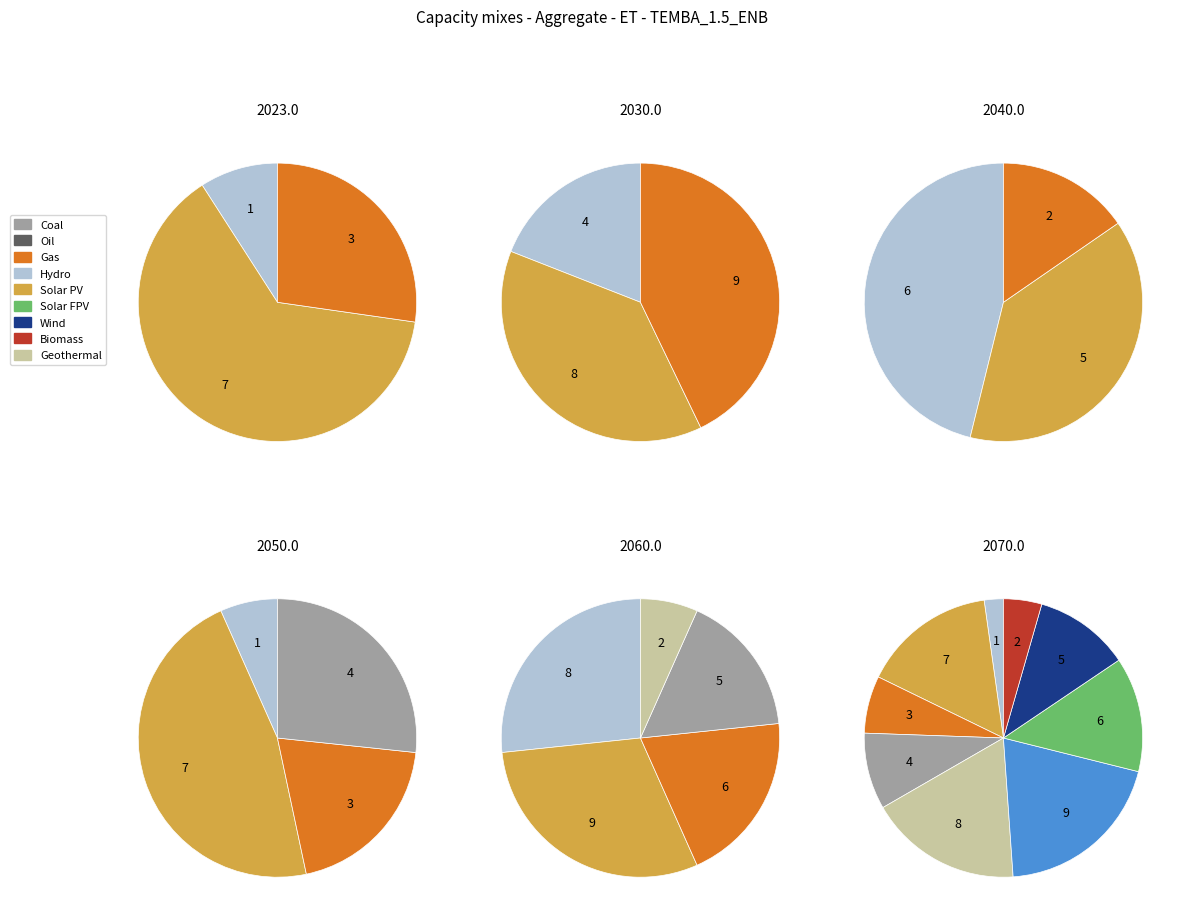

To the nearest percent, what percentage of the pie is 6?

18%